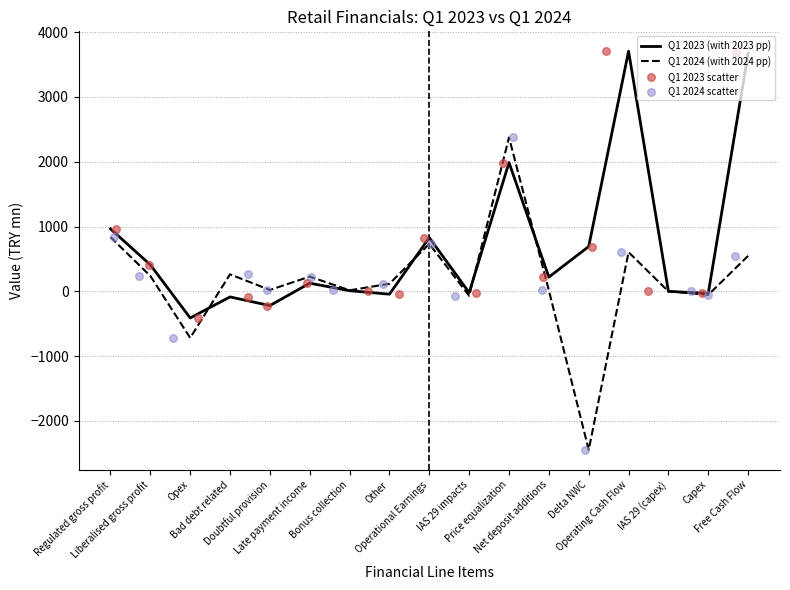

At which category is the sum across all series the highest?

Price equalization